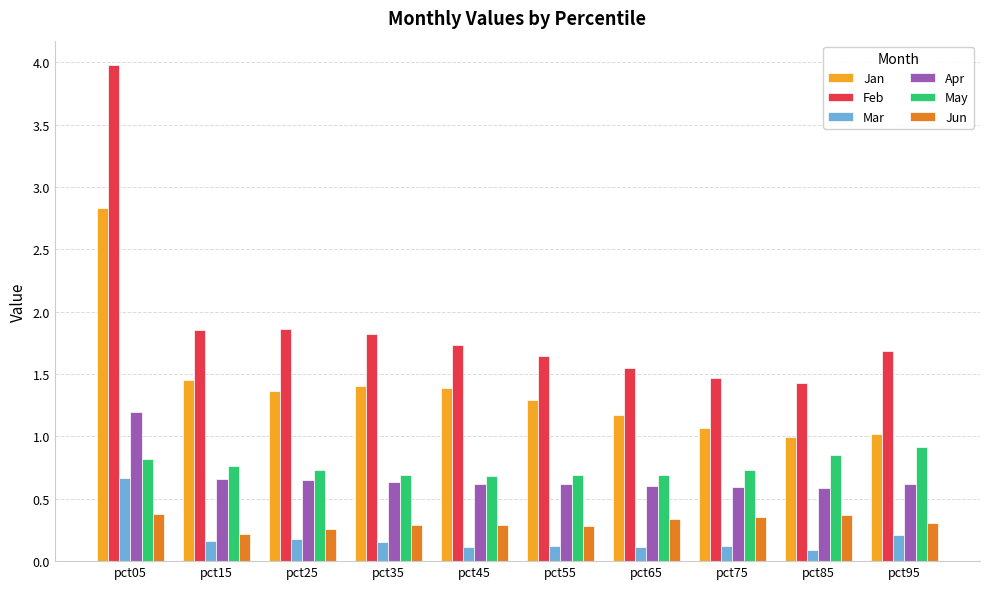

What is the difference between the highest and lowest values at pct75?

1.4